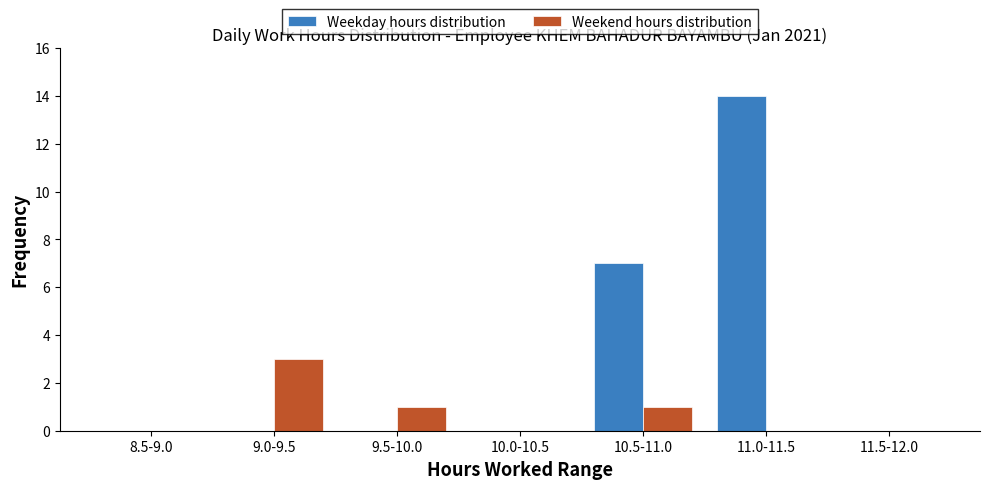

Reading right to left, transcribe all the data shown in this chart.

Weekday hours distribution: 0	14	7	0	0	0	0
Weekend hours distribution: 0	0	1	0	1	3	0